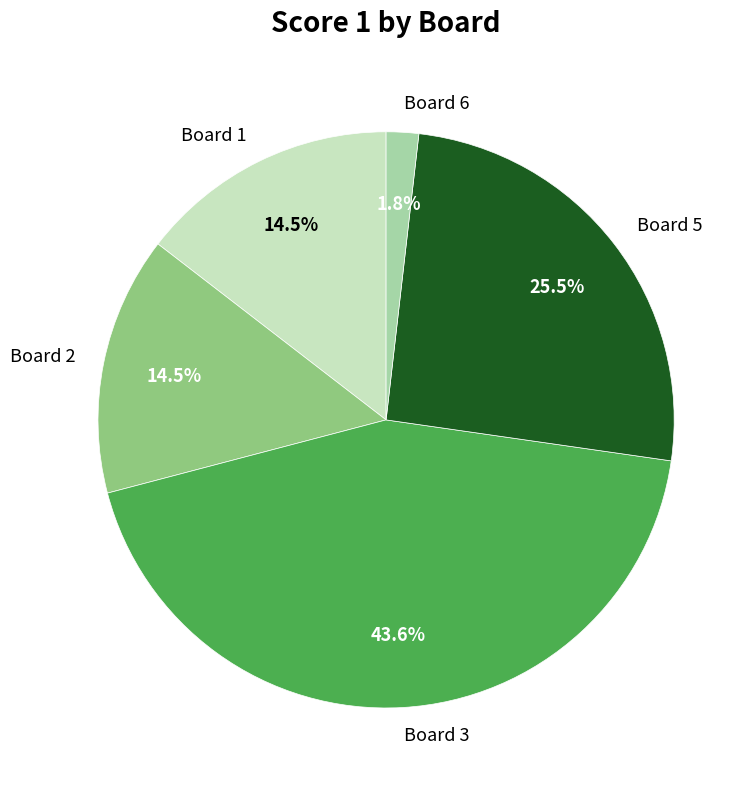

What is the largest slice in the pie chart?

Board 3